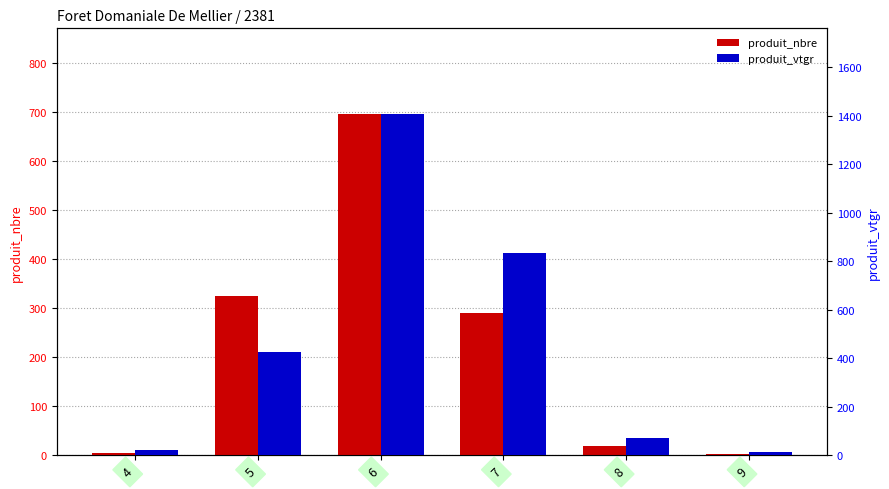

List the series in order of their overall mean, highest first.

produit_vtgr, produit_nbre